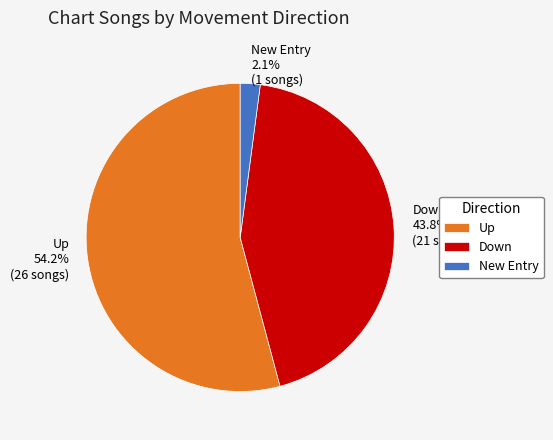

Between New Entry and Down, which is larger?

Down